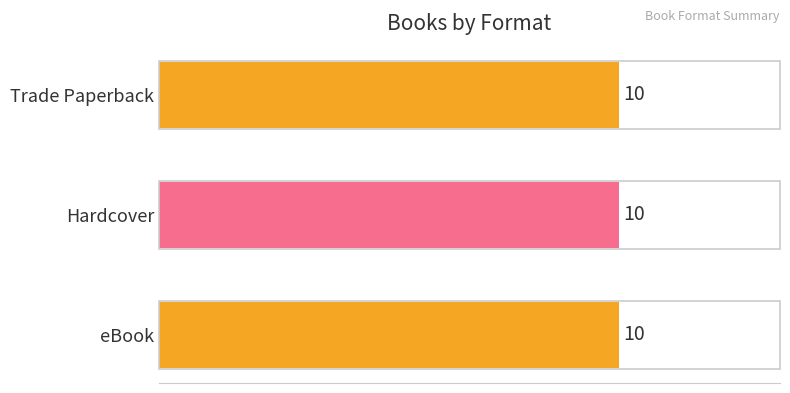

What are all the series names shown in the legend?

Trade Paperback, Hardcover, eBook